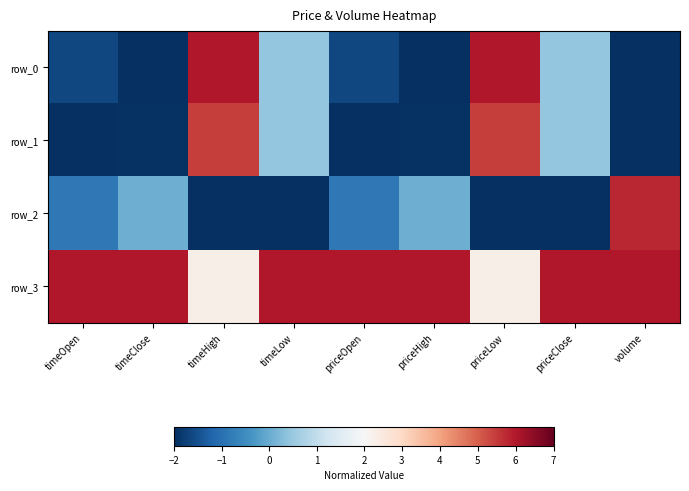

Reading left to right, list all the values displayed in this chart.

row_0: -1.6	-2.0	6.0	0.5	-1.6	-2.0	6.0	0.5	-2.0
row_1: -2.0	-2.0	5.4	0.5	-2.0	-2.0	5.4	0.5	-2.0
row_2: -0.9	0.0	-2.0	-2.0	-0.9	0.0	-2.0	-2.0	5.8
row_3: 6.0	6.0	2.3	6.0	6.0	6.0	2.3	6.0	6.0